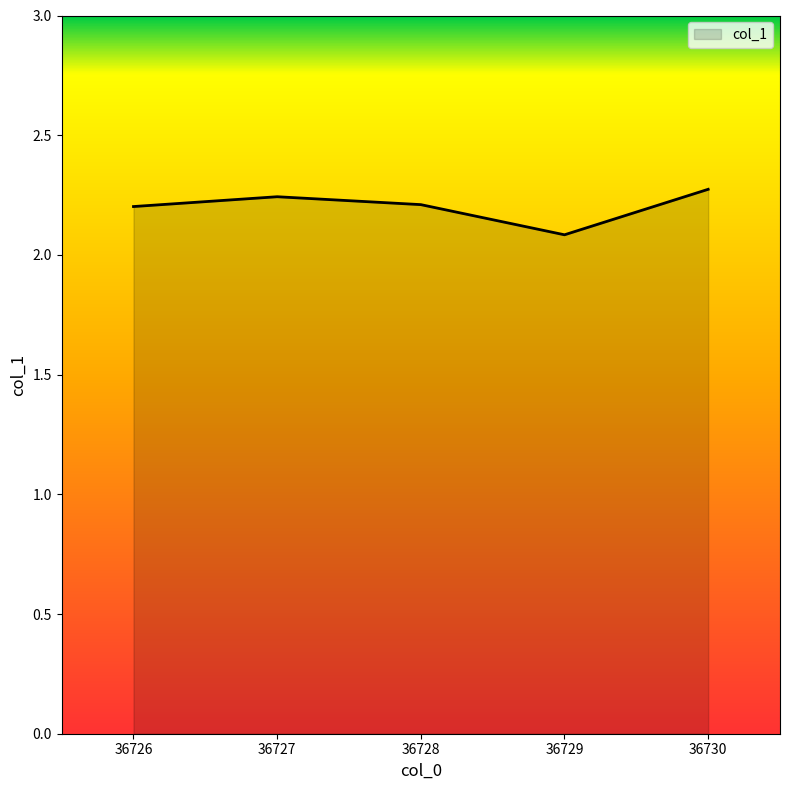

Which category has the lowest value across all series?

36729